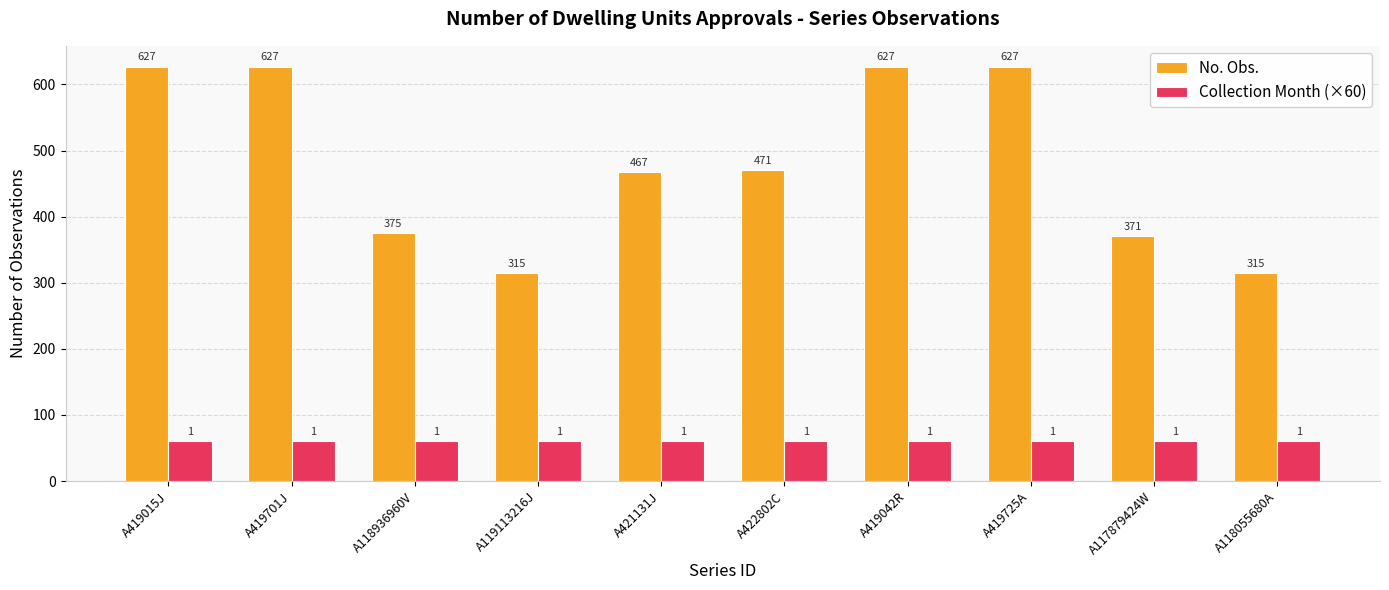

What is the difference between the second highest and minimum values in the No. Obs. series?

312